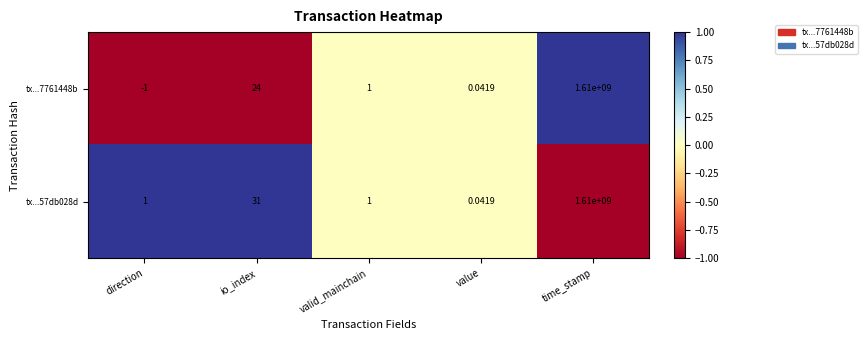

Rank the series by their average value, from lowest to highest.

tx...7761448b, tx...57db028d